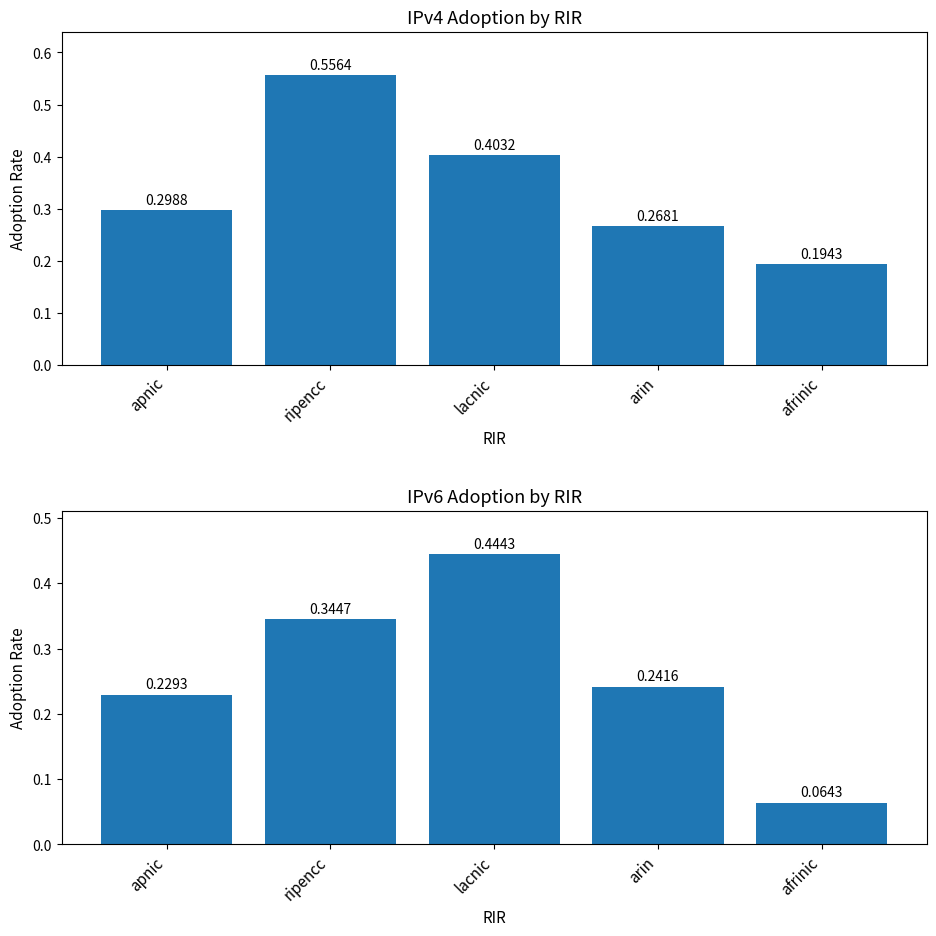

Which series has the largest range (max minus min)?

IPv6 adoption